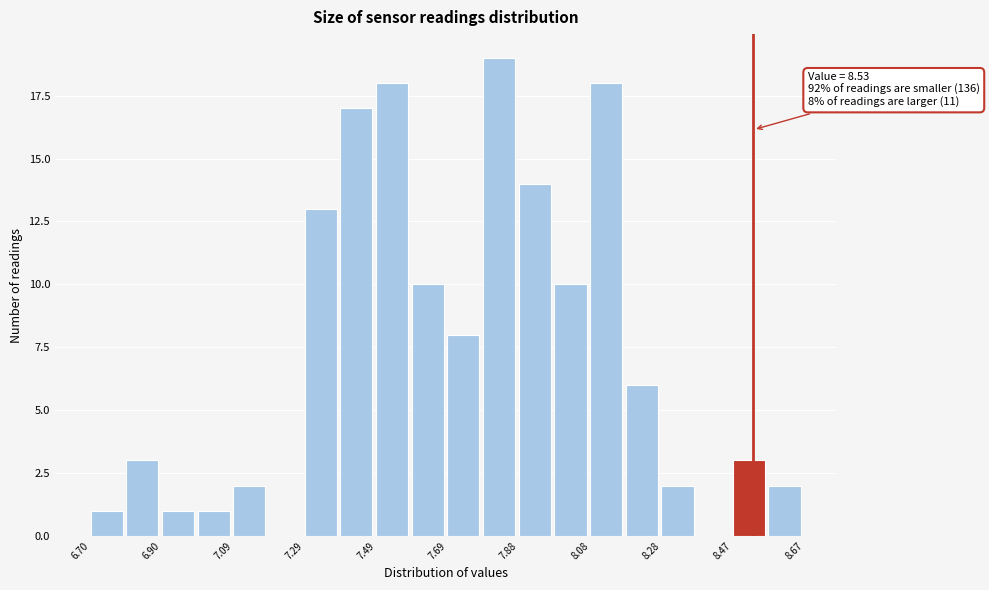

Which range on the x-axis has the tallest bar?

7.78 to 7.88